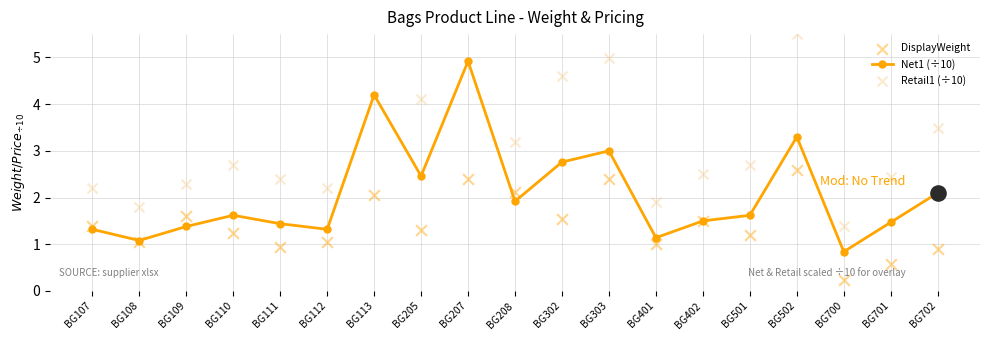

Which series has the largest total across all categories?

Retail1 (÷10)